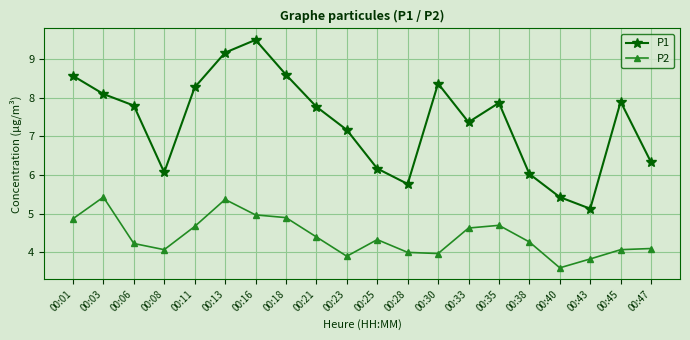

What are all the series names shown in the legend?

P1, P2